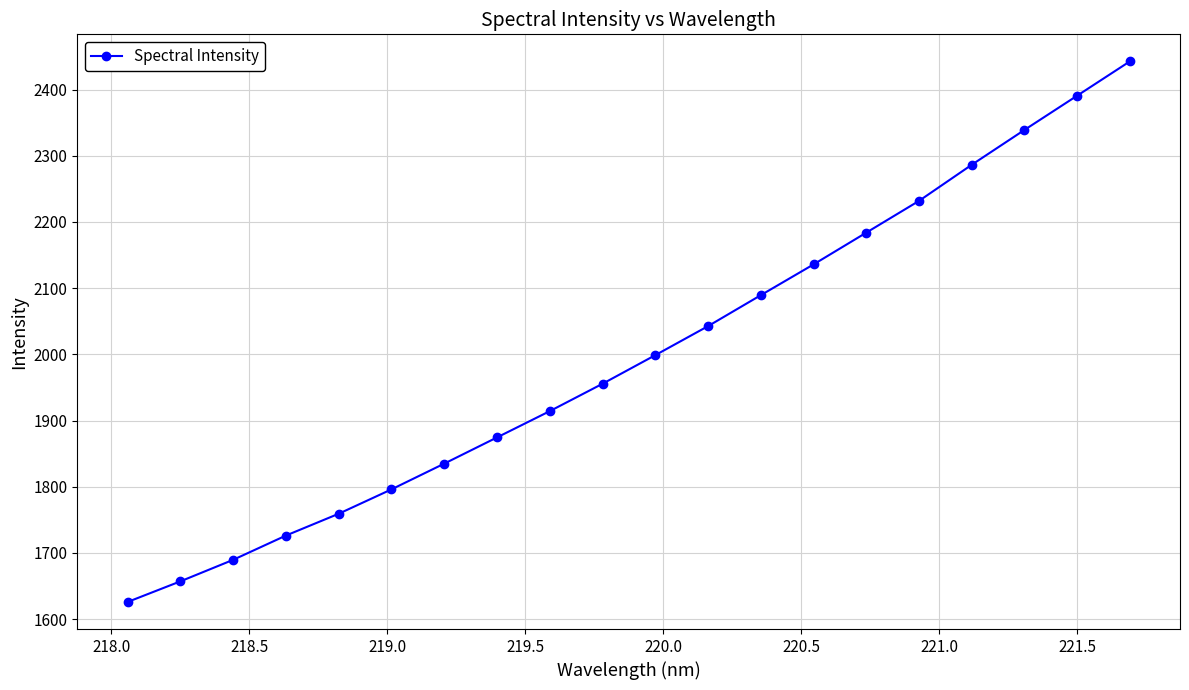

Reading right to left, extract all data points from this chart.

2442.6	2390.8	2339.1	2286.4	2231.9	2183.9	2135.9	2089.4	2042.7	1998.8	1955.6	1914.3	1874.6	1835.0	1796.1	1759.3	1726.3	1689.6	1657.1	1625.9